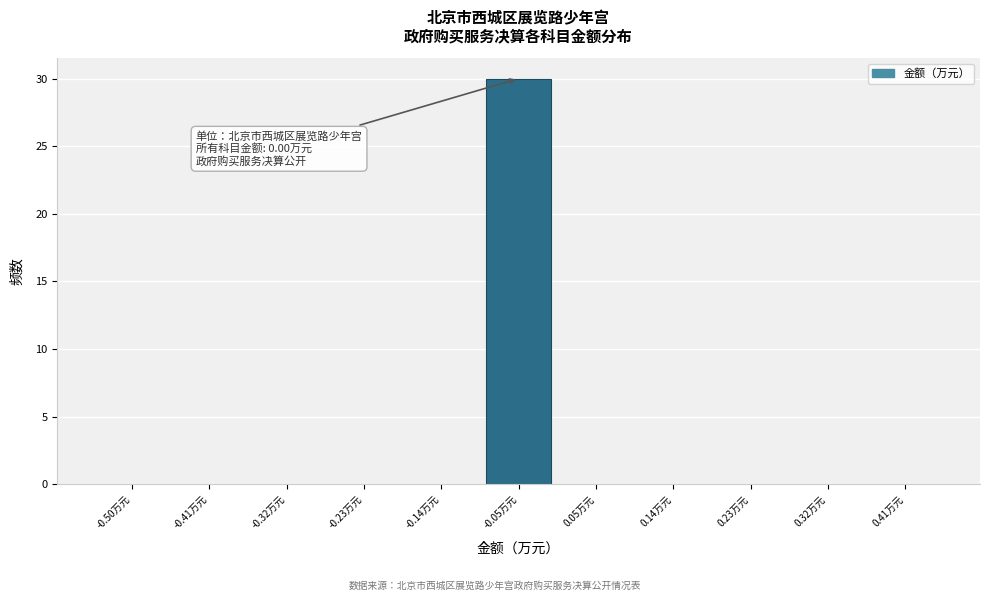

Reading left to right, what are all the values shown in this chart?

-0.50万元=0	-0.41万元=0	-0.32万元=0	-0.23万元=0	-0.14万元=0	-0.05万元=30	0.05万元=0	0.14万元=0	0.23万元=0	0.32万元=0	0.41万元=0